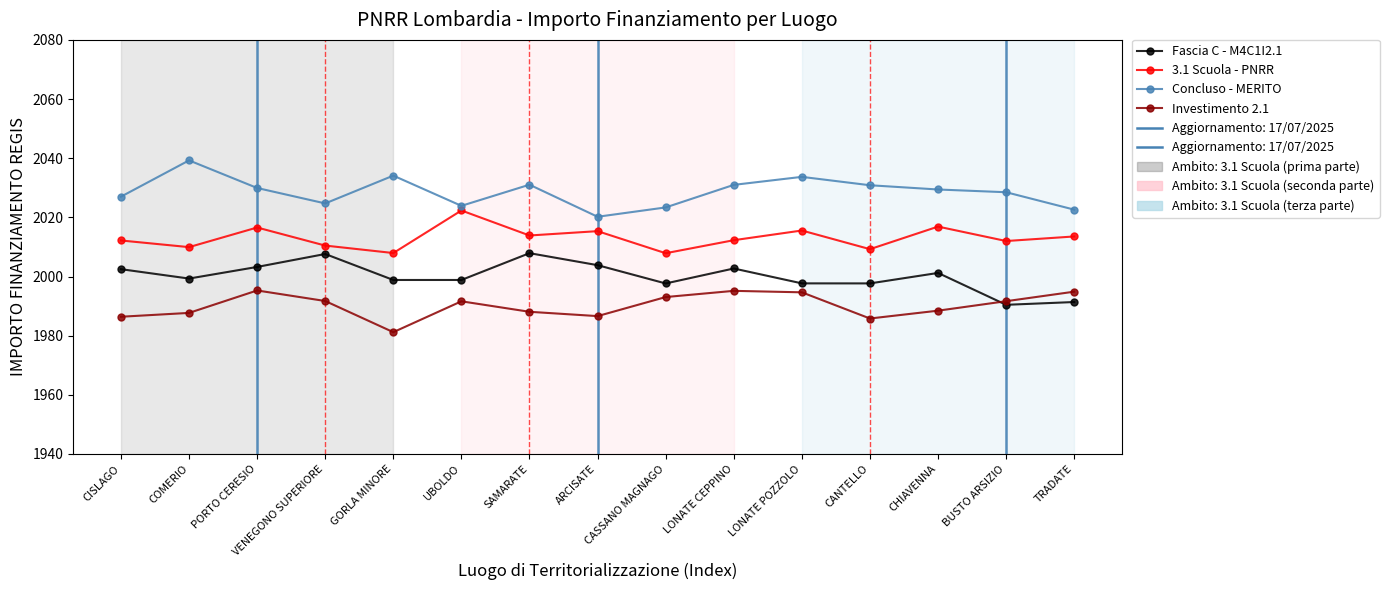

What is the average value of the Investimento 2.1 series?

1990.2